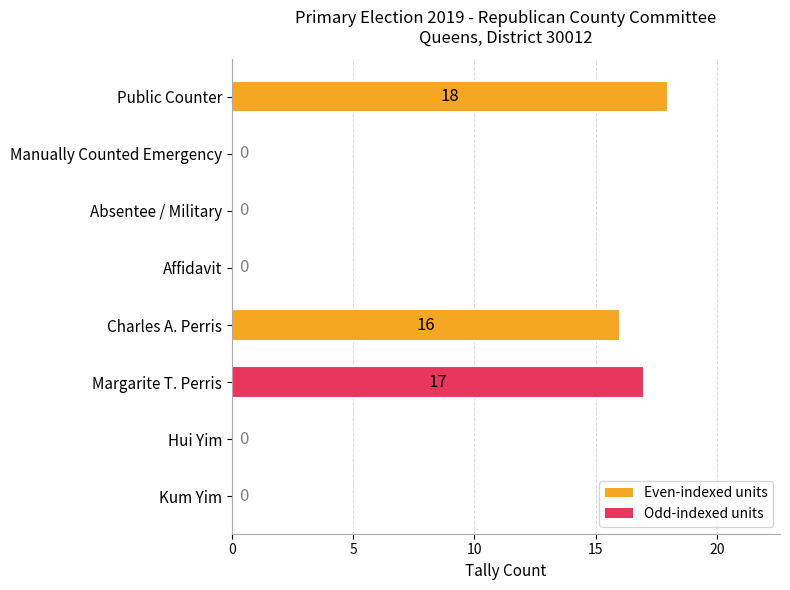

Which has a higher value, Public Counter or Affidavit?

Public Counter